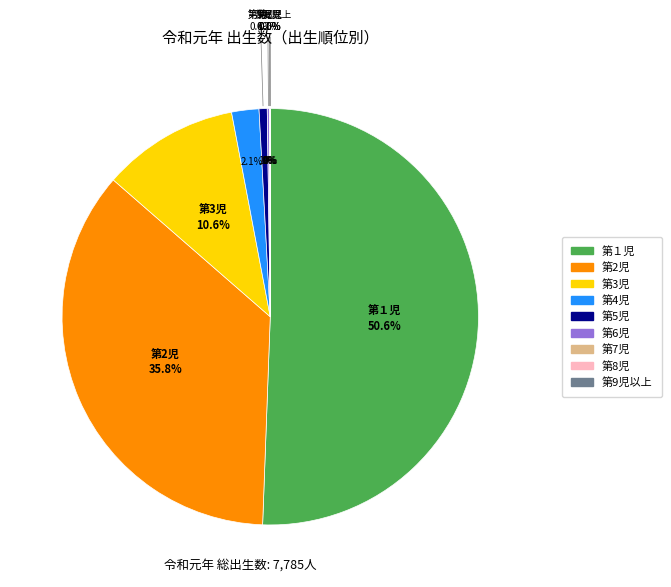

Rank the categories by value from lowest to highest.

第7児, 第8児, 第9児以上, 第6児, 第5児, 第4児, 第3児, 第2児, 第１児